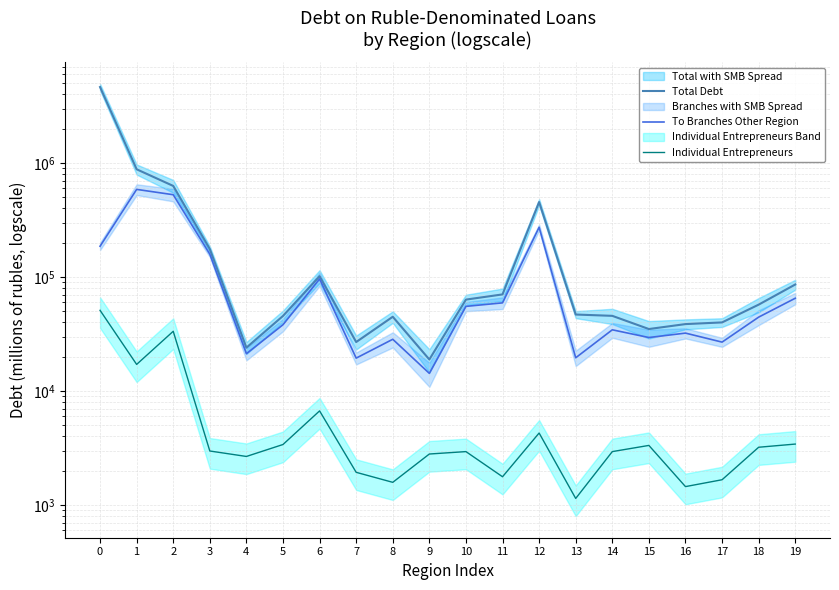

Which category has the lowest value in the To Branches Other Region series?

9